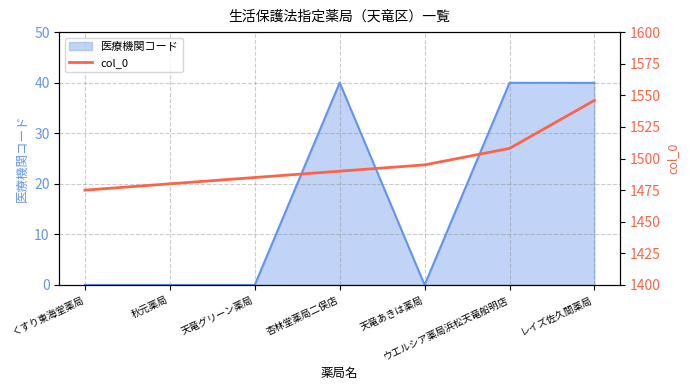

True or false: 医療機関コード has a value of 0.0 at 天竜グリーン薬局.

True